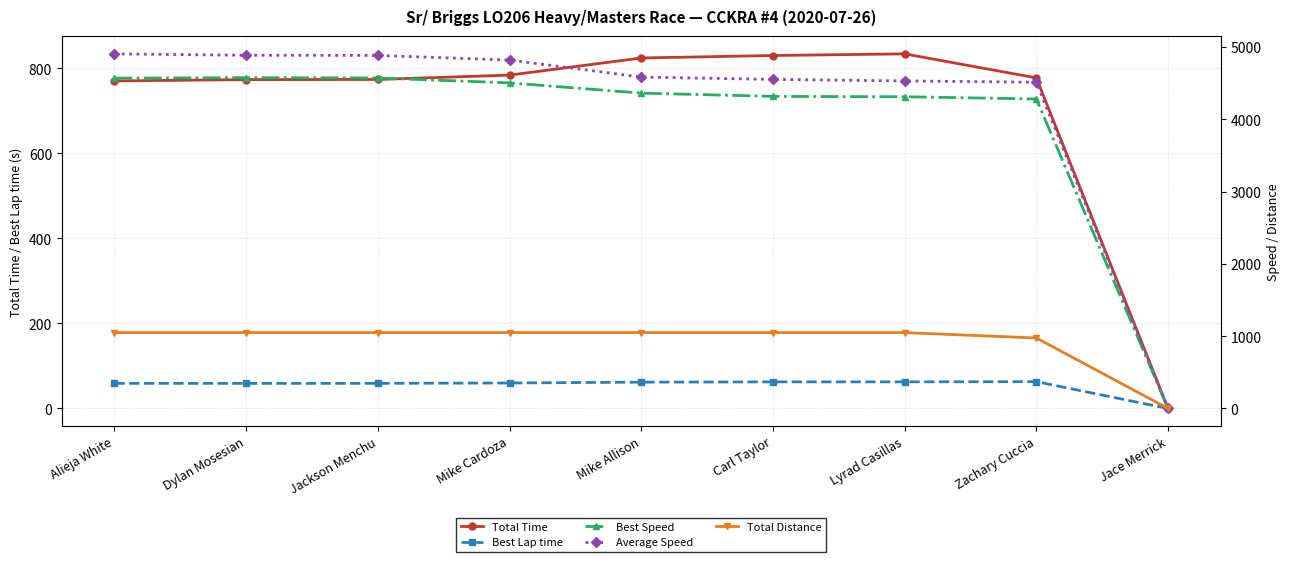

What is the value of the Average Speed point at the 4th from the left?

4821.1